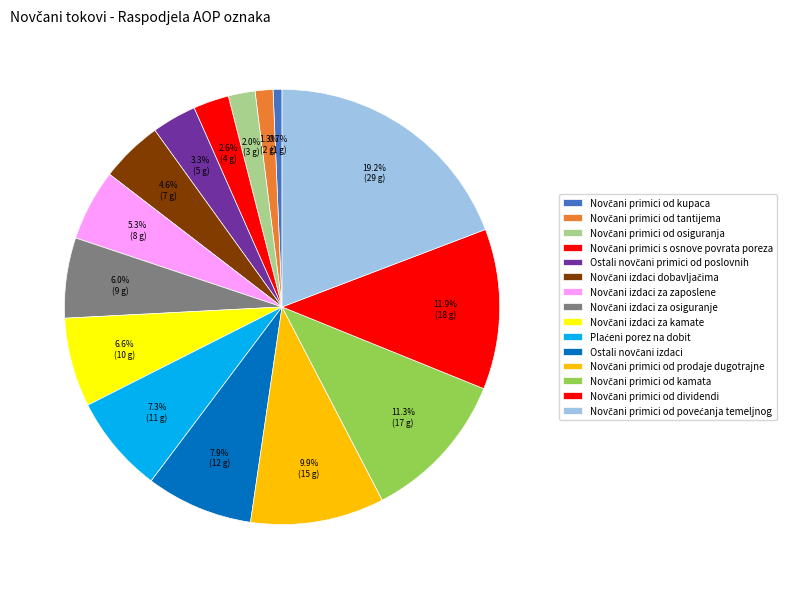

How many slices are in this pie chart?

15